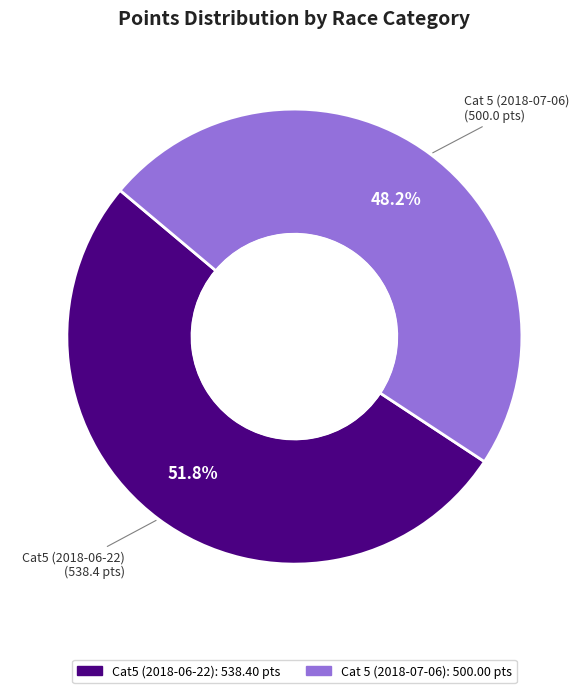

What is the largest slice in the pie chart?

Cat5 (2018-06-22)